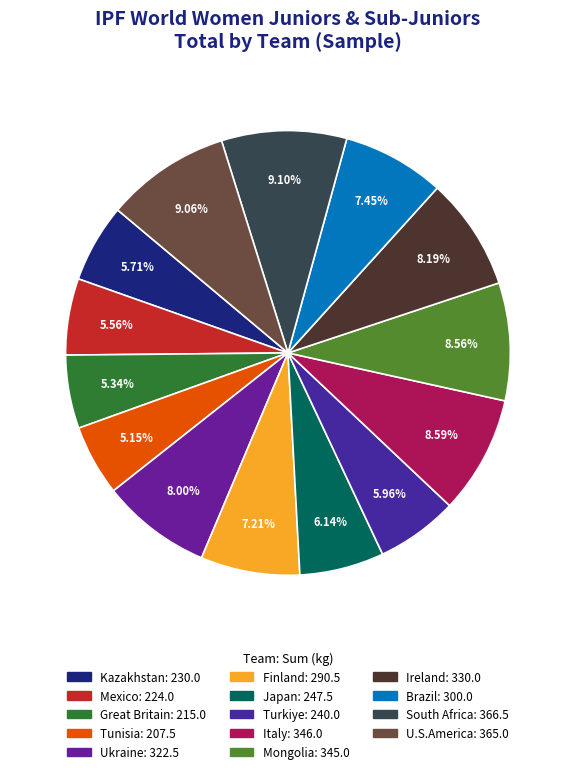

Rank the categories by value from lowest to highest.

Tunisia, Great Britain, Mexico, Kazakhstan, Turkiye, Japan, Finland, Brazil, Ukraine, Ireland, Mongolia, Italy, U.S.America, South Africa